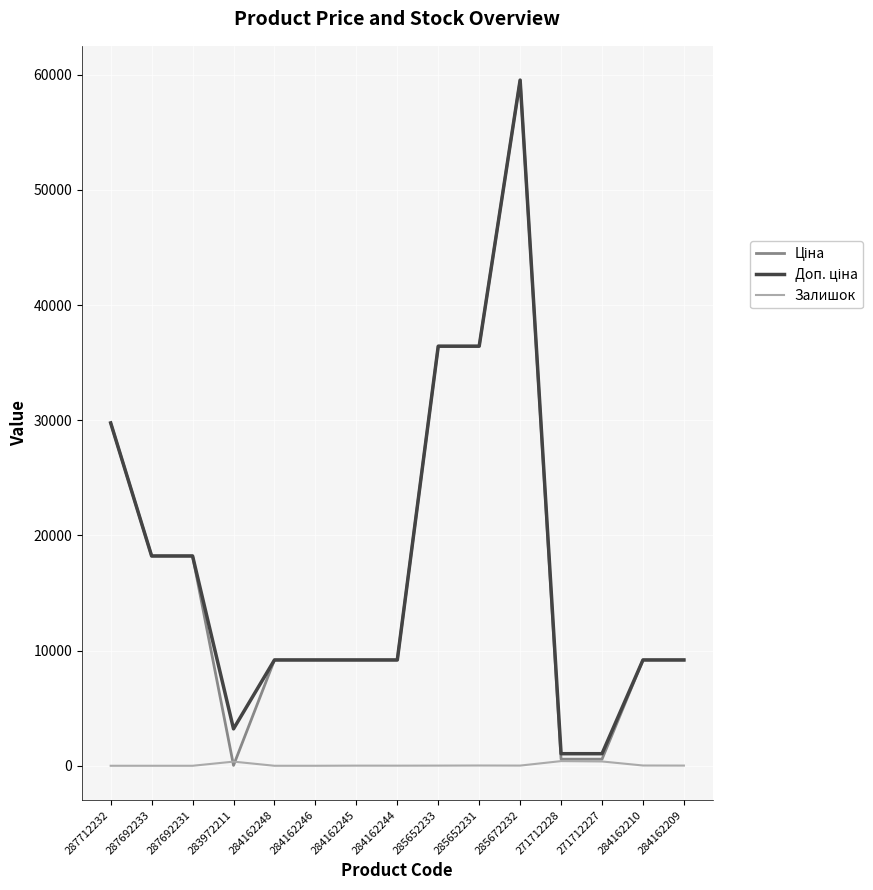

What is the greatest value displayed?

59523.0